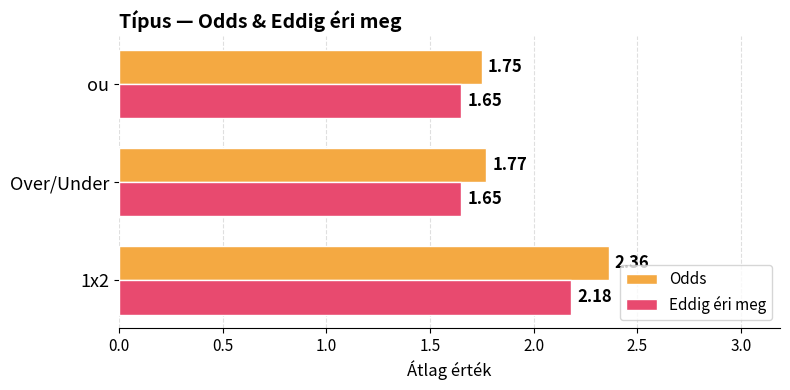

Which series has the largest total across all categories?

Odds